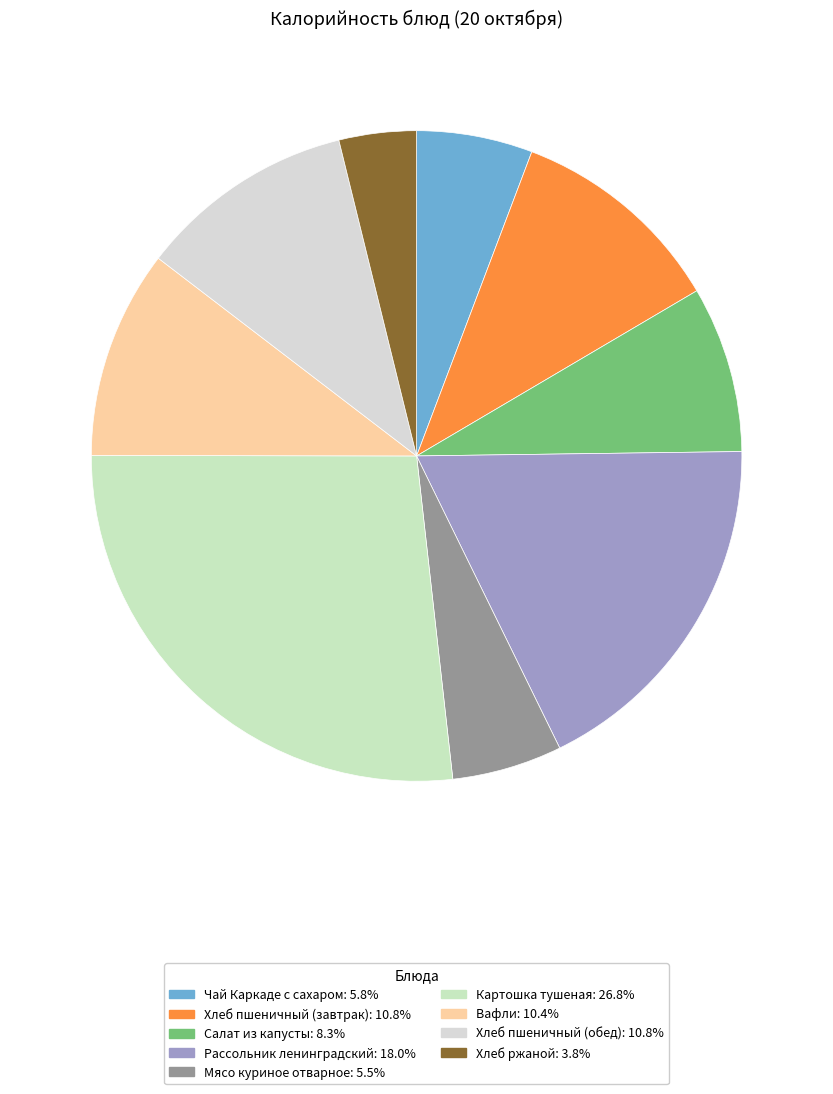

Count the number of slices in the pie.

9